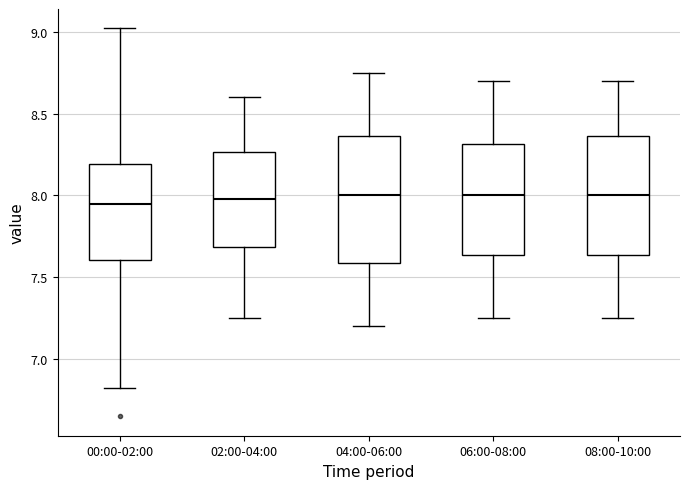

Reading left to right, transcribe this box plot: for each box, give where its median line is, the range the box spans, and where its two whiskers end, as read against the y-axis. The values are not printed on the chart, so give them approximately, as read against the axis.

00:00-02:00: median 7.95, box 7.60 to 8.20, whiskers 6.80 to 9.00
02:00-04:00: median 8.00, box 7.70 to 8.25, whiskers 7.25 to 8.60
04:00-06:00: median 8.00, box 7.60 to 8.35, whiskers 7.20 to 8.75
06:00-08:00: median 8.00, box 7.65 to 8.30, whiskers 7.25 to 8.70
08:00-10:00: median 8.00, box 7.65 to 8.35, whiskers 7.25 to 8.70